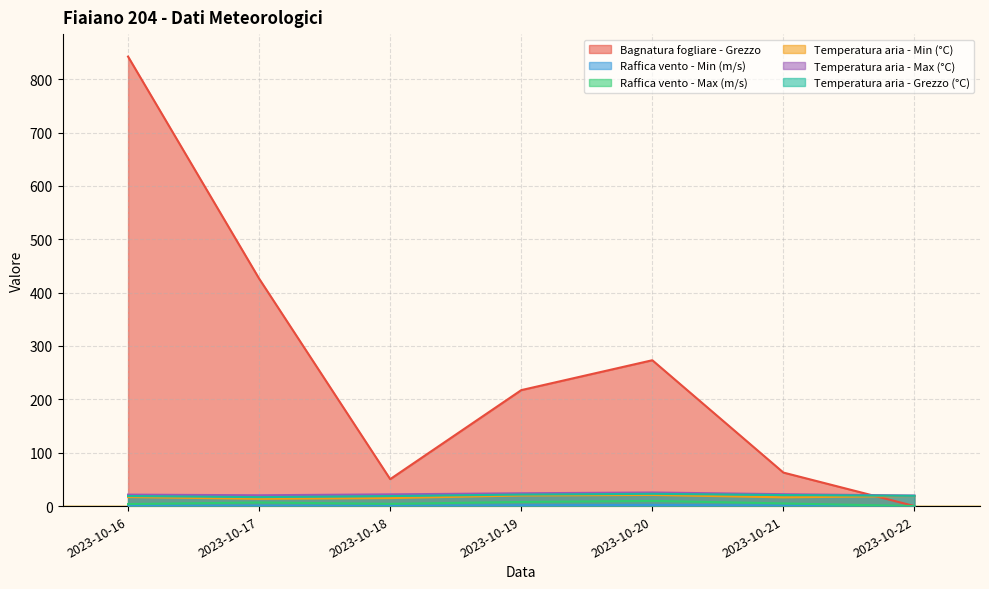

Which series changed the most between 2023-10-17 and 2023-10-18?

Bagnatura fogliare - Grezzo